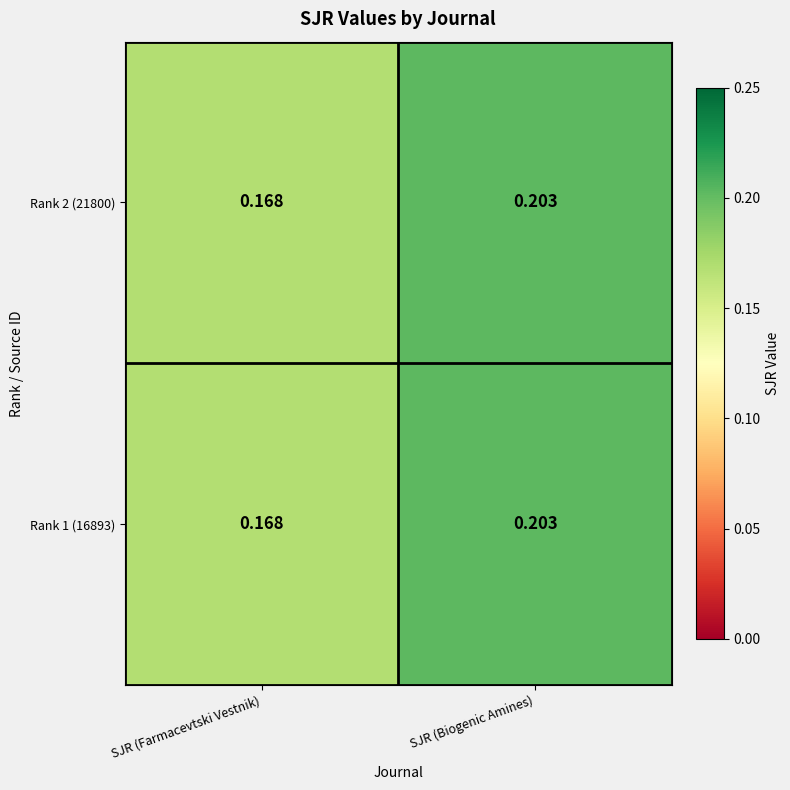

At which label is Rank 1 (16893) closest to 0?

SJR (Farmacevtski Vestnik)